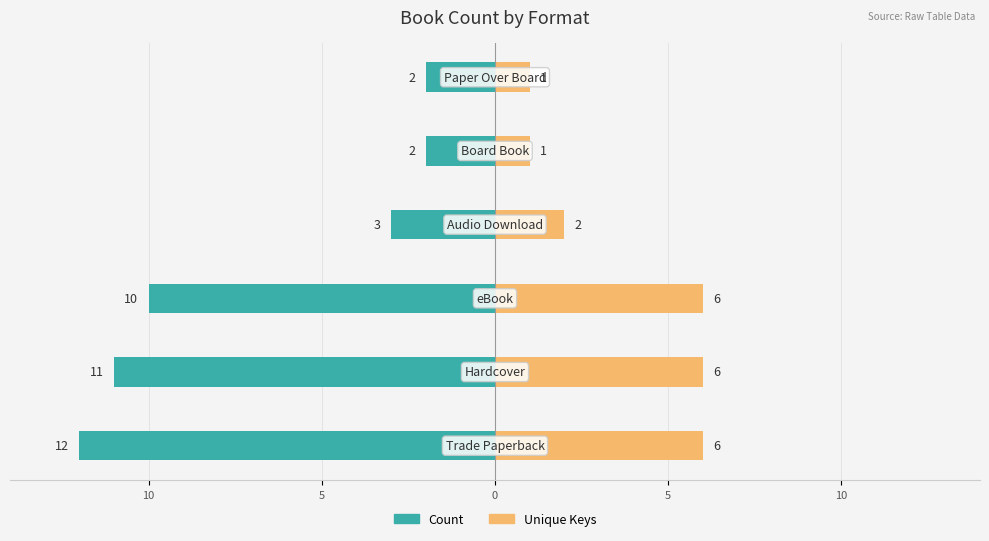

How many distinct data groups are displayed?

2